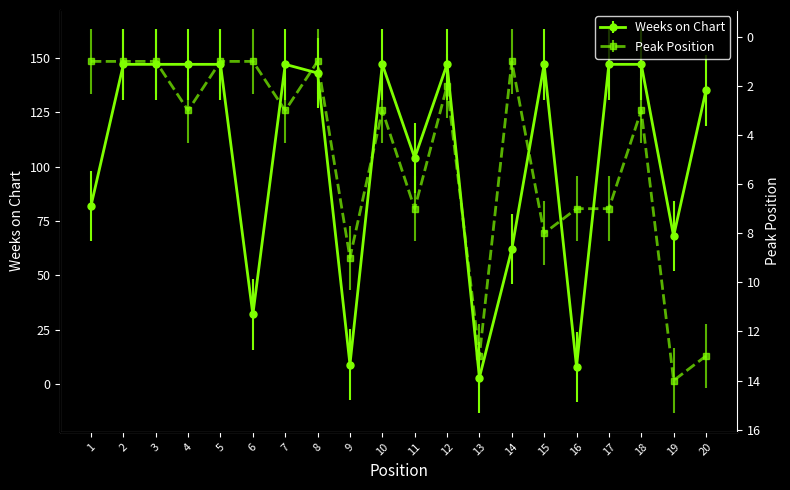

What is the total value across all series at 2?

148